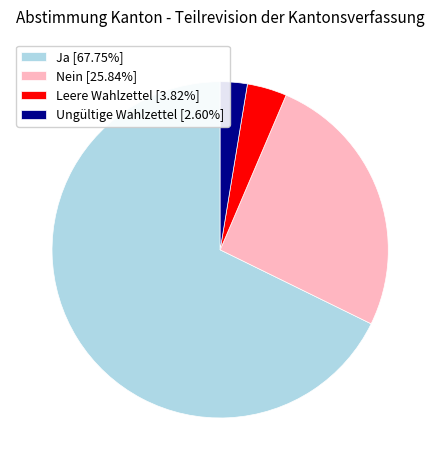

What is the ratio of the value at Ja [67.75%] to the value at Nein [25.84%]?

2.6